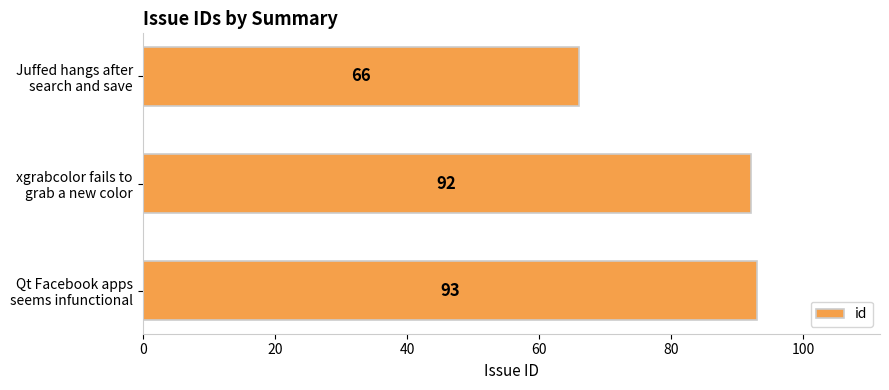

How many bars are there in total?

3